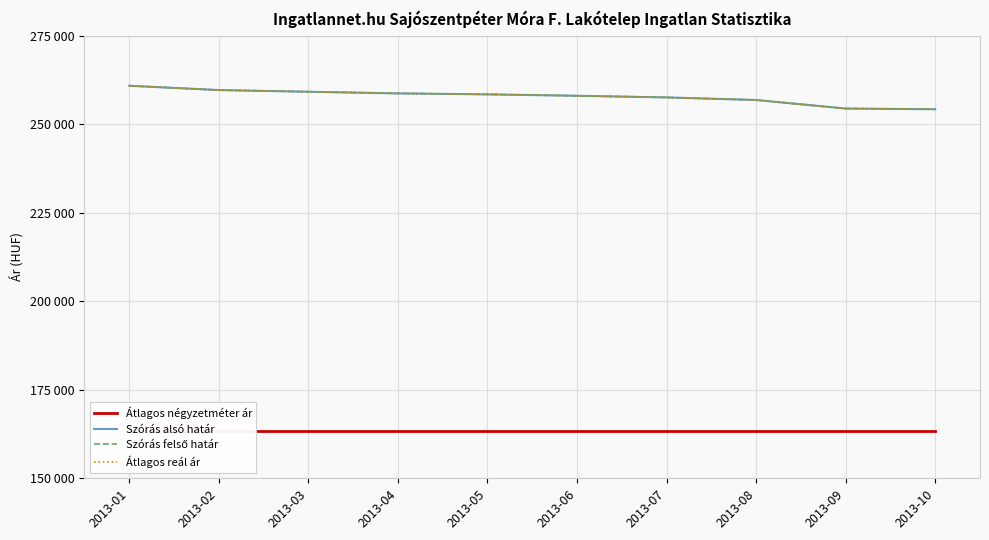

Between 2013-05 and 2013-10, which series saw the biggest shift?

Szórás alsó határ